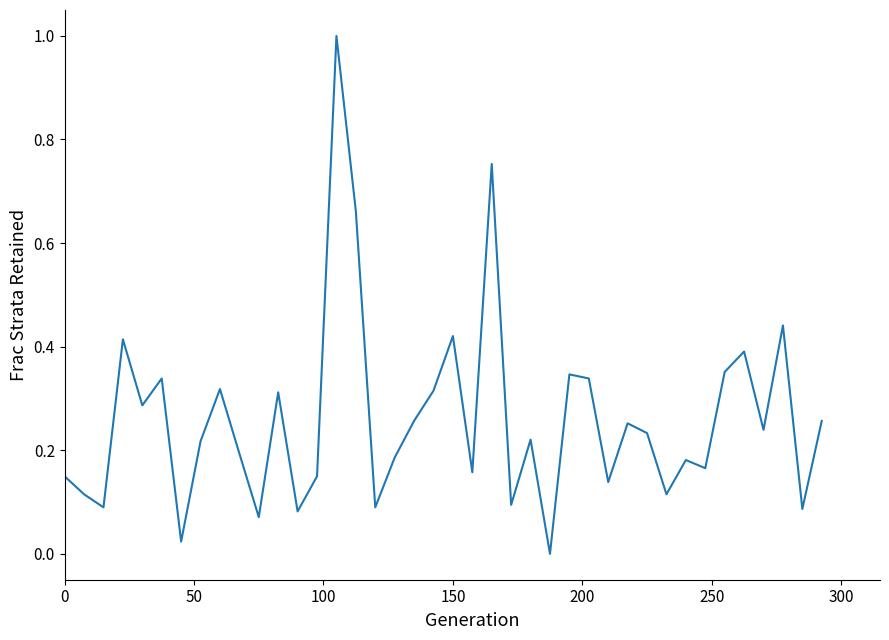

What is the difference between the maximum and minimum values?

1.0